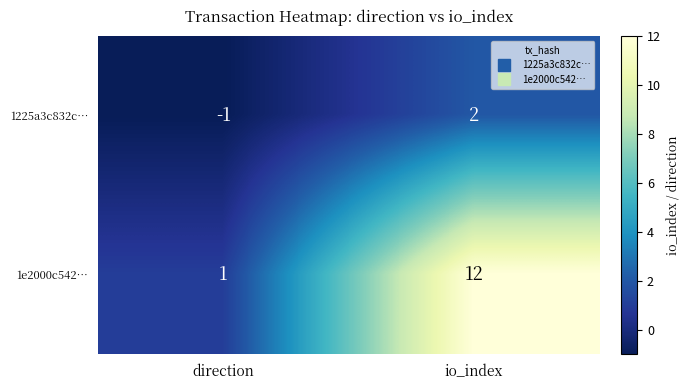

At which label does 1e2000c542… reach its peak?

io_index